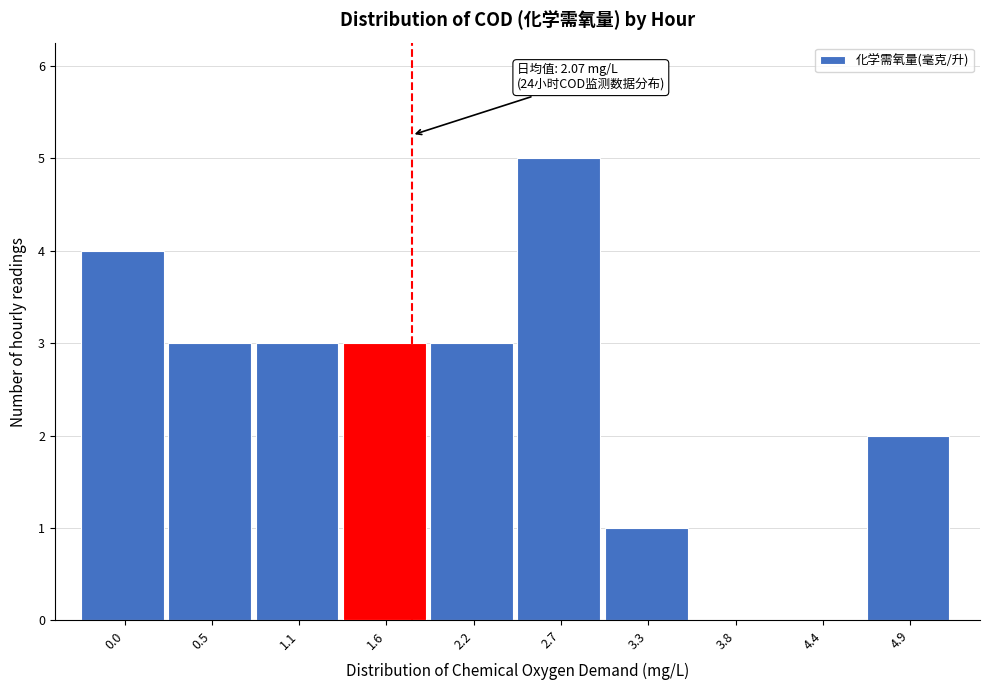

Reading right to left, list all the values displayed in this chart.

4.9=2	4.4=0	3.8=0	3.3=1	2.7=5	2.2=3	1.6=3	1.1=3	0.5=3	0.0=4